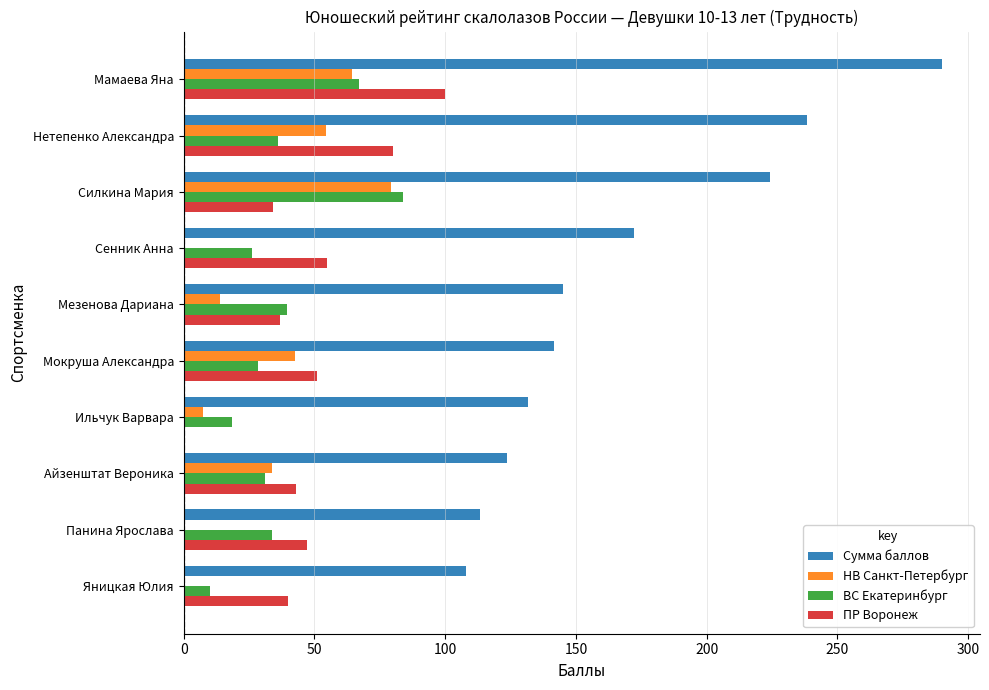

Is the value of ПР Воронеж at Нетепенко Александра greater than the value of НВ Санкт-Петербург at Мезенова Дариана?

Yes